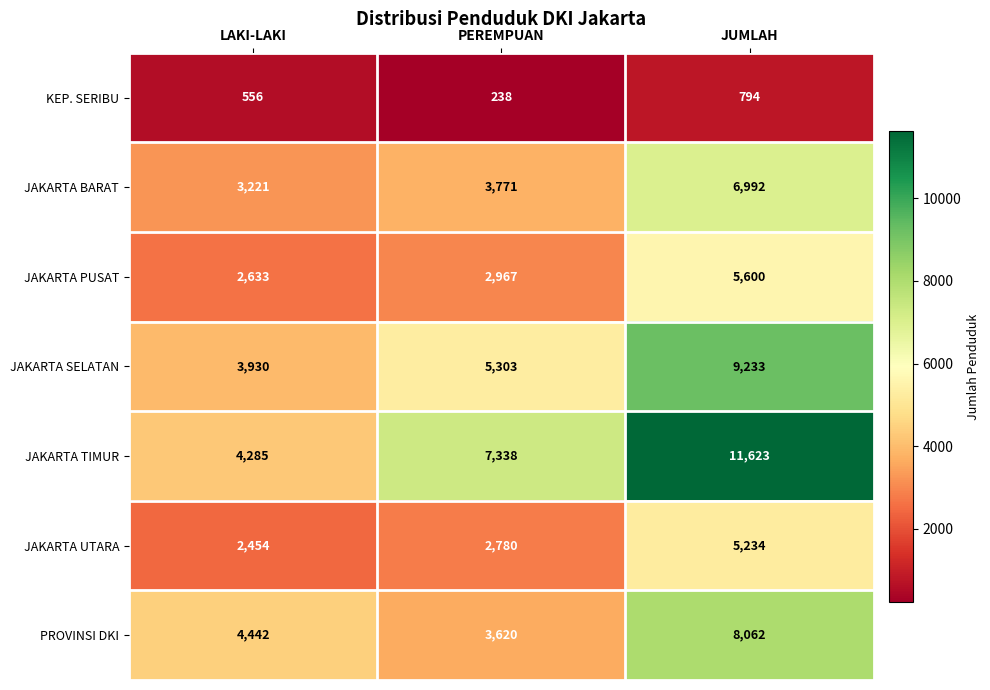

What is the average value of the JAKARTA PUSAT series?

3733